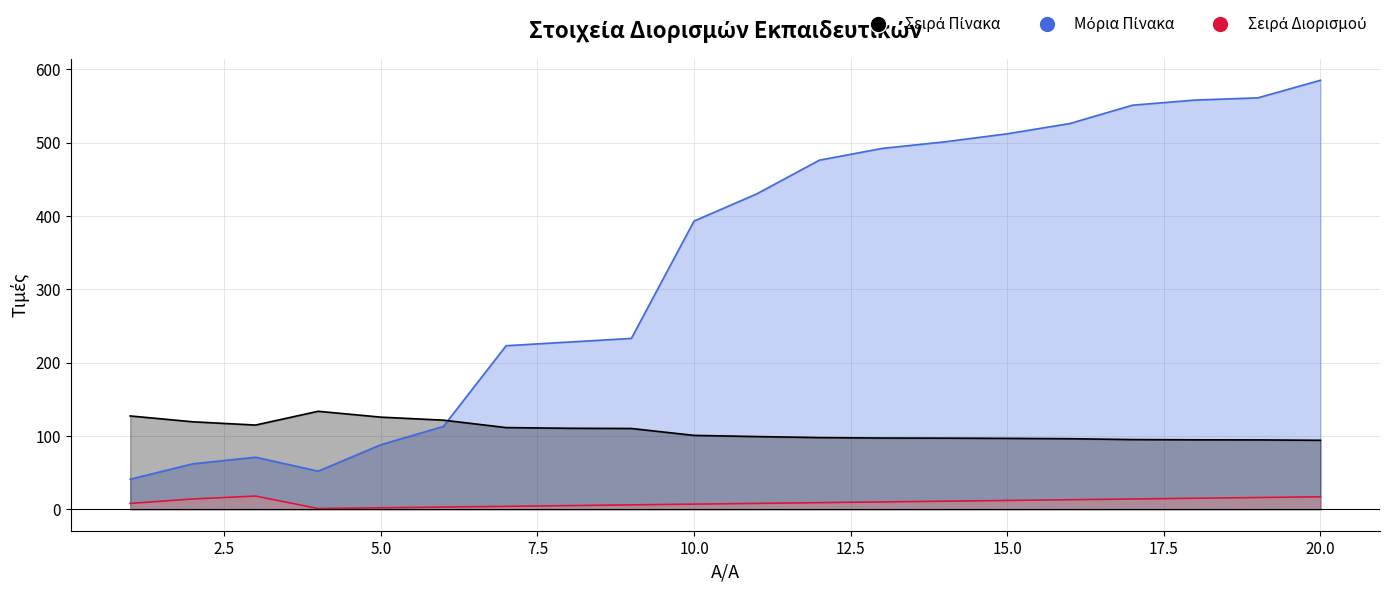

True or false: Σειρά Πίνακα and Μόρια Πίνακα intersect in this chart.

True